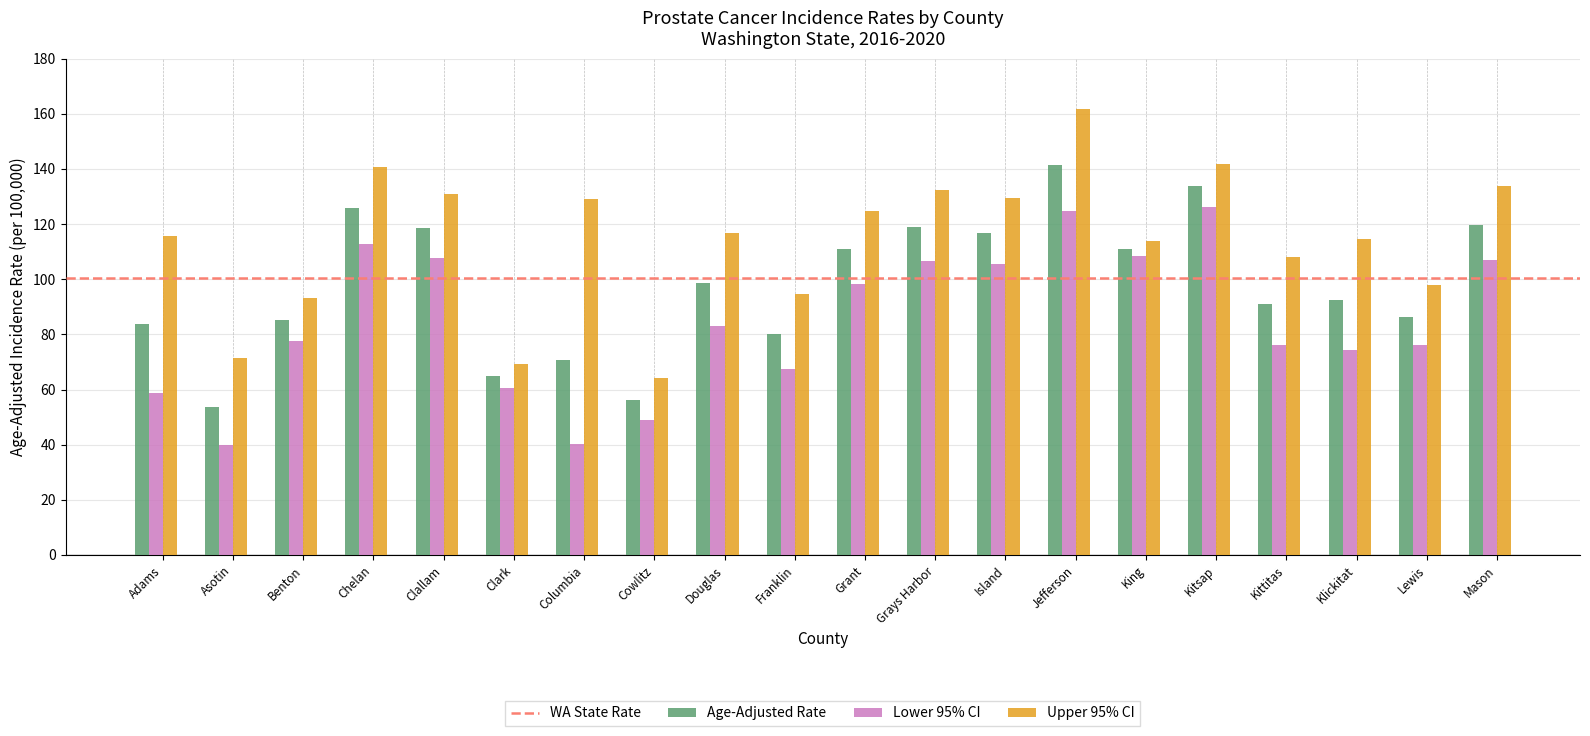

Rank the series at Benton from highest to lowest value.

Upper 95% CI, Age-Adjusted Rate, Lower 95% CI